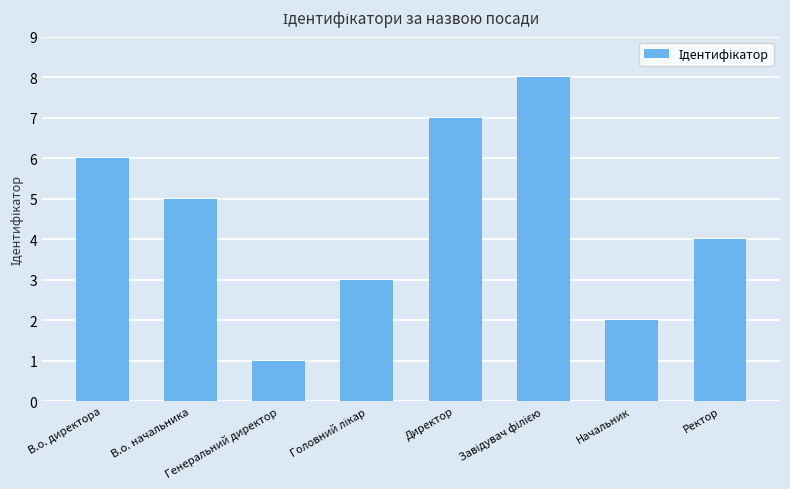

At which category does the chart reach its minimum across all series?

Генеральний директор